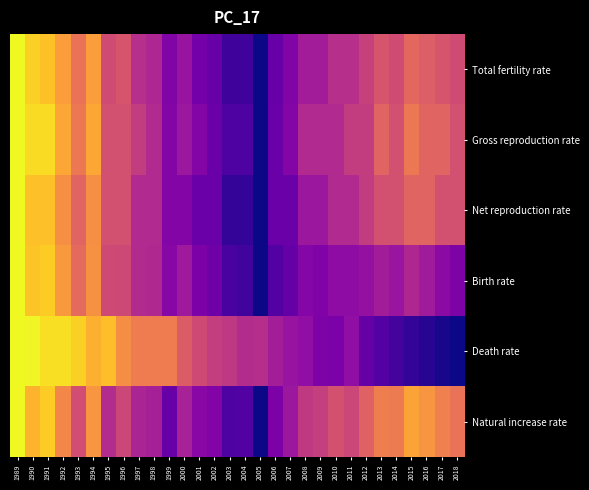

Rank the series by their maximum value, from lowest to highest.

Total fertility rate, Gross reproduction rate, Net reproduction rate, Birth rate, Death rate, Natural increase rate